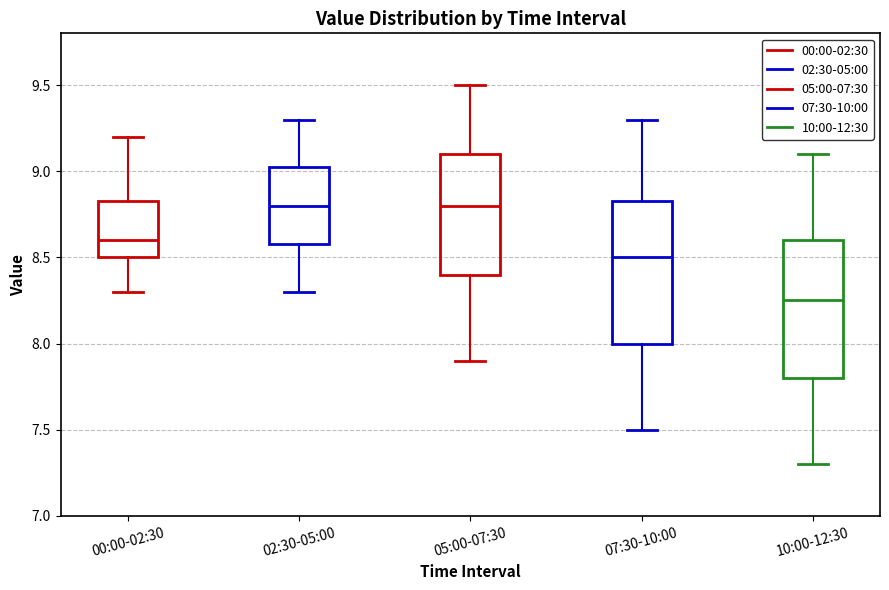

Which box has the lowest median line?

10:00-12:30